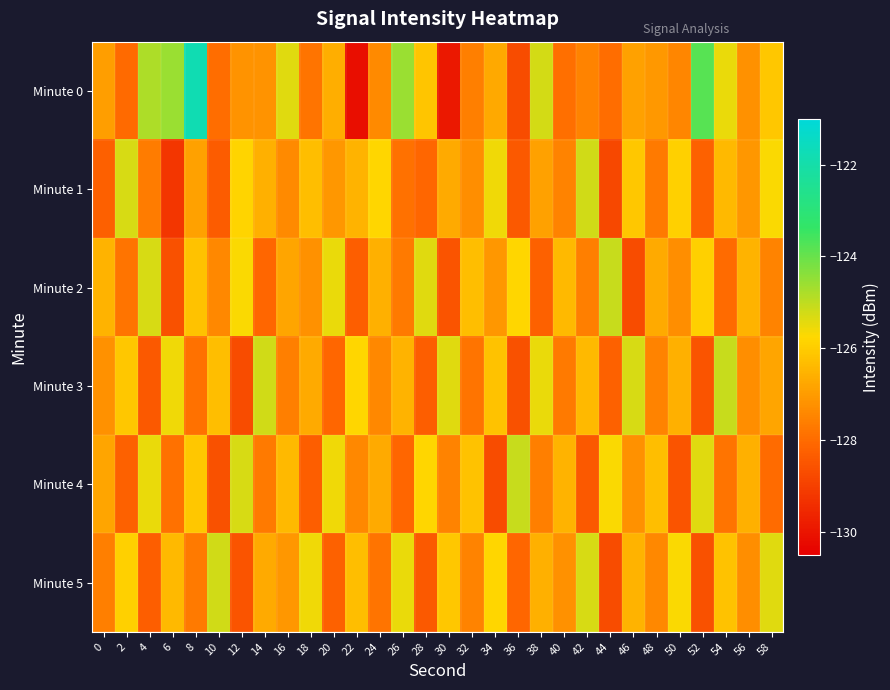

Between 6 and 50, which series saw the biggest shift?

Minute 1